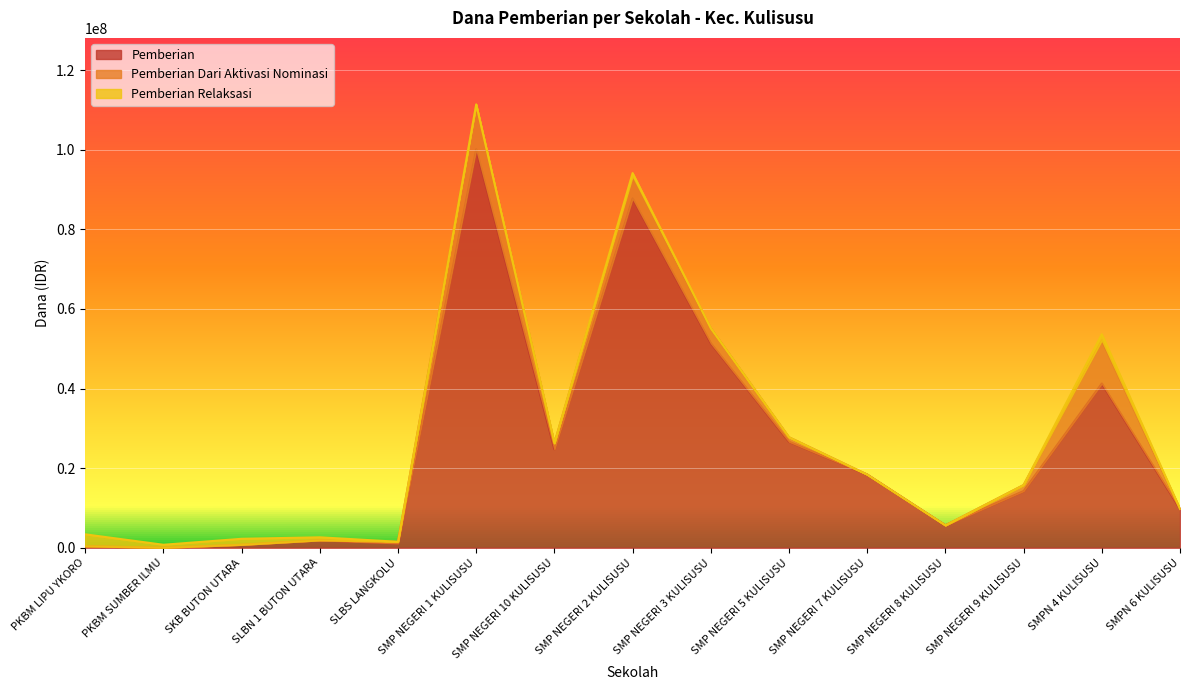

The Pemberian Relaksasi series shows 0 at SMPN 6 KULISUSU. True or false?

True